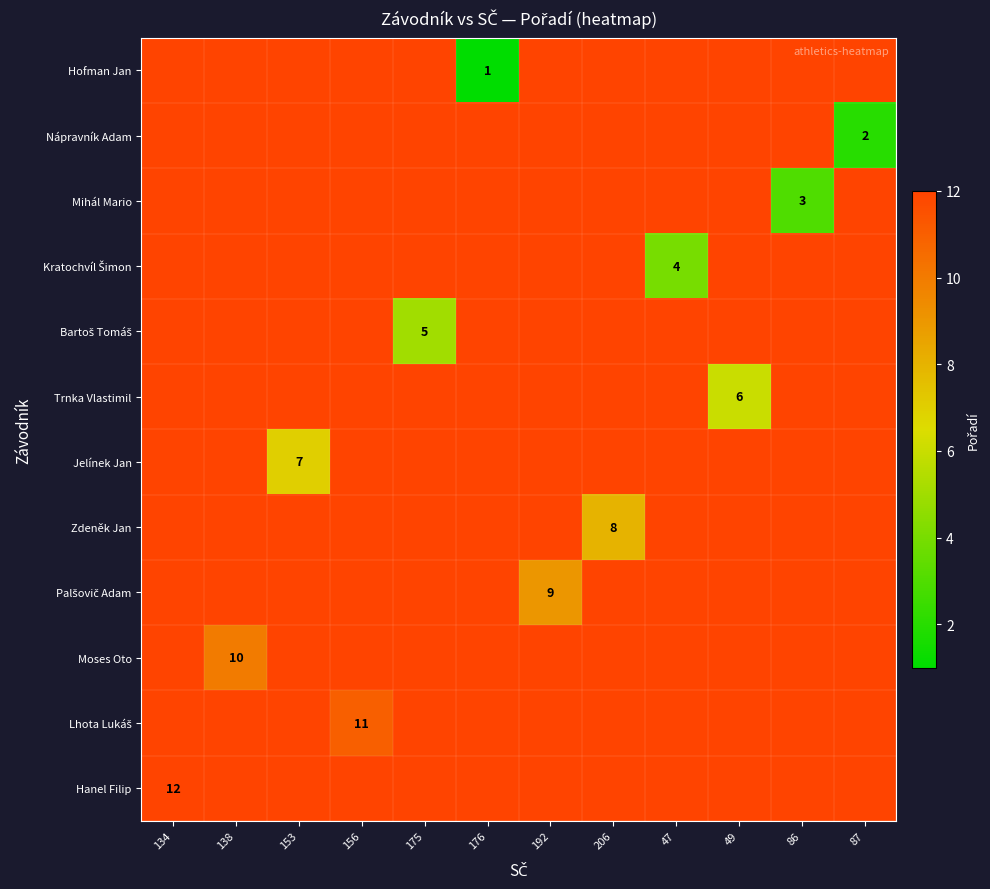

Which has a higher value, 86 or 49?

49